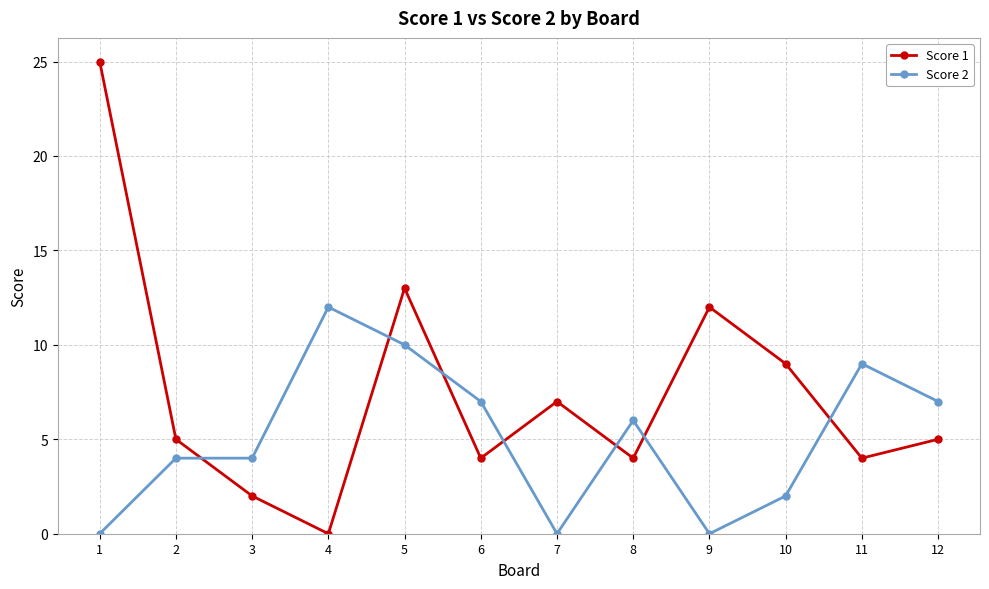

At 12, list the series in order from largest to smallest.

Score 2, Score 1